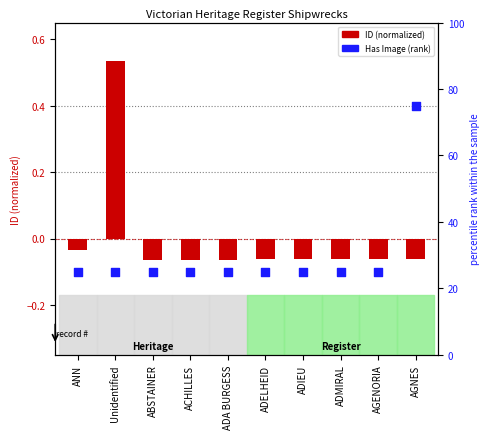

At which category is the sum across all series the highest?

AGNES